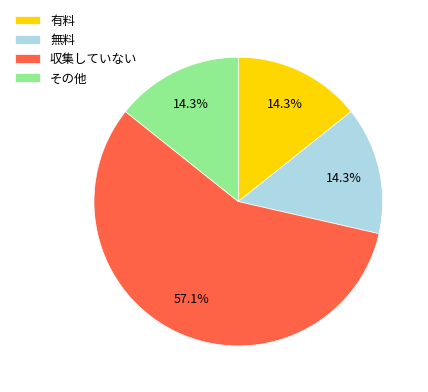

Is 無料 the majority of the pie?

No